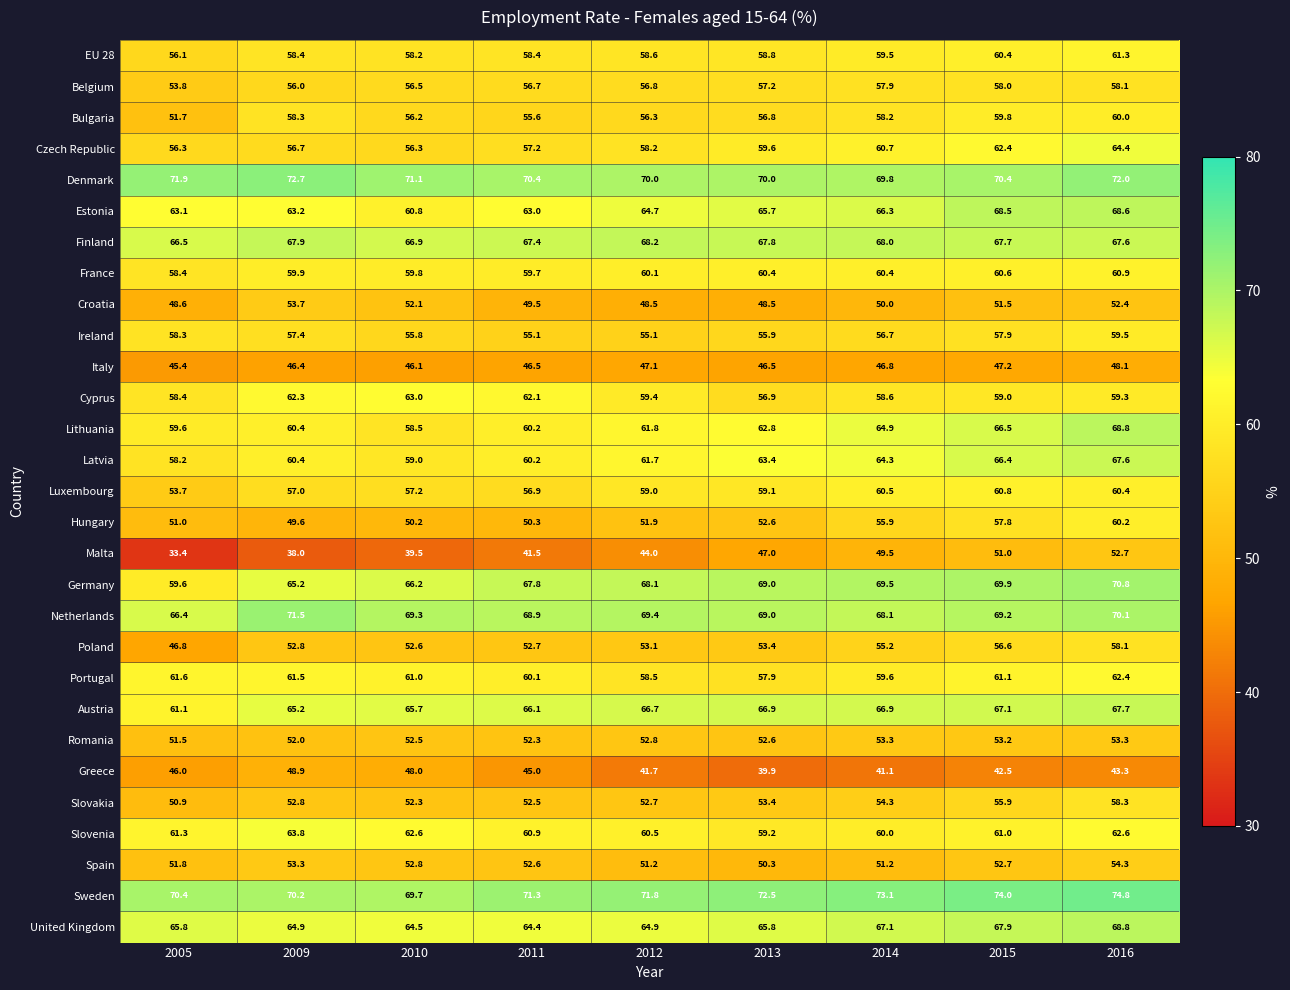

Which series has the largest range (max minus min)?

Malta